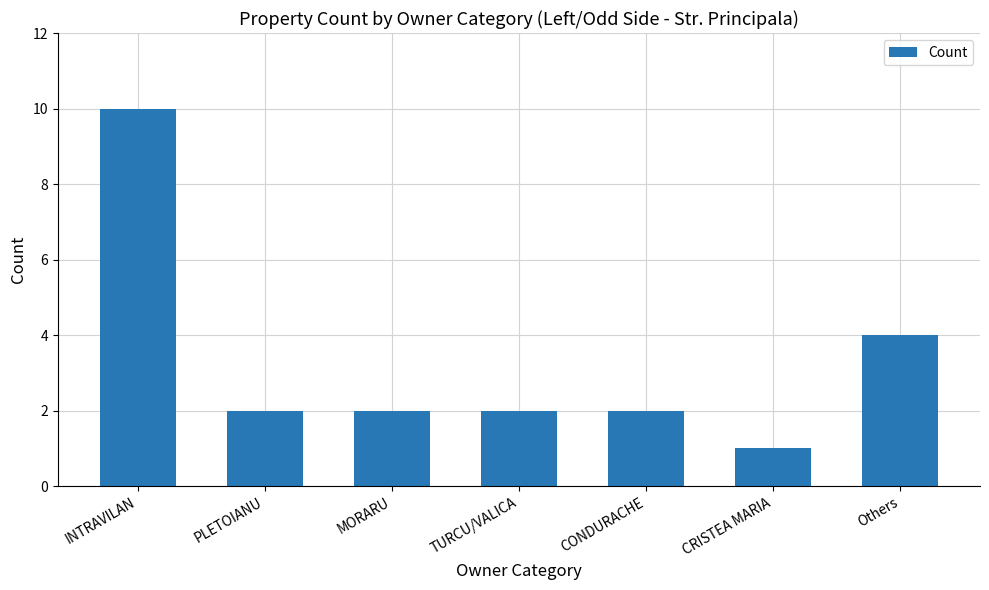

What is the ratio of the value at TURCU/VALICA to the value at INTRAVILAN?

0.2